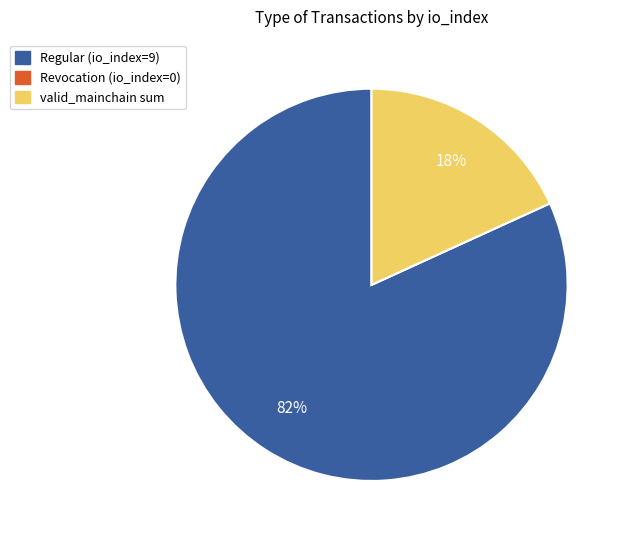

Does any single category account for the majority?

Yes